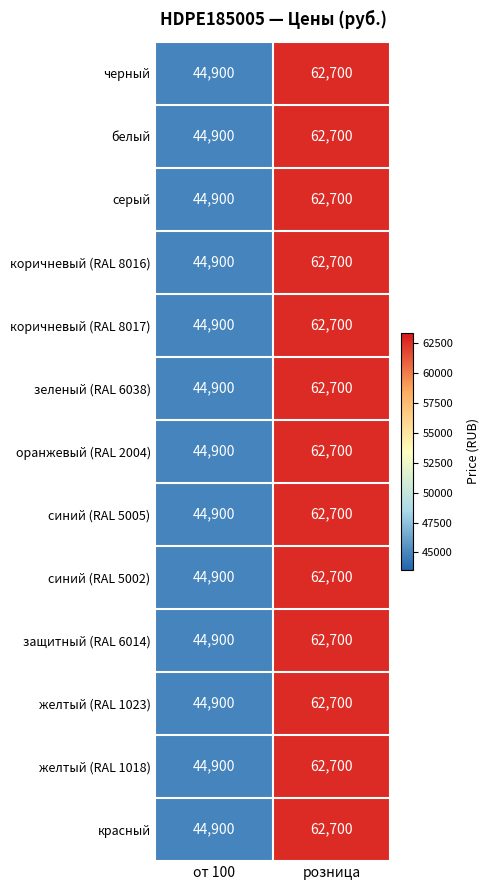

What is the difference between the maximum and minimum values in the зеленый (RAL 6038) series?

17800